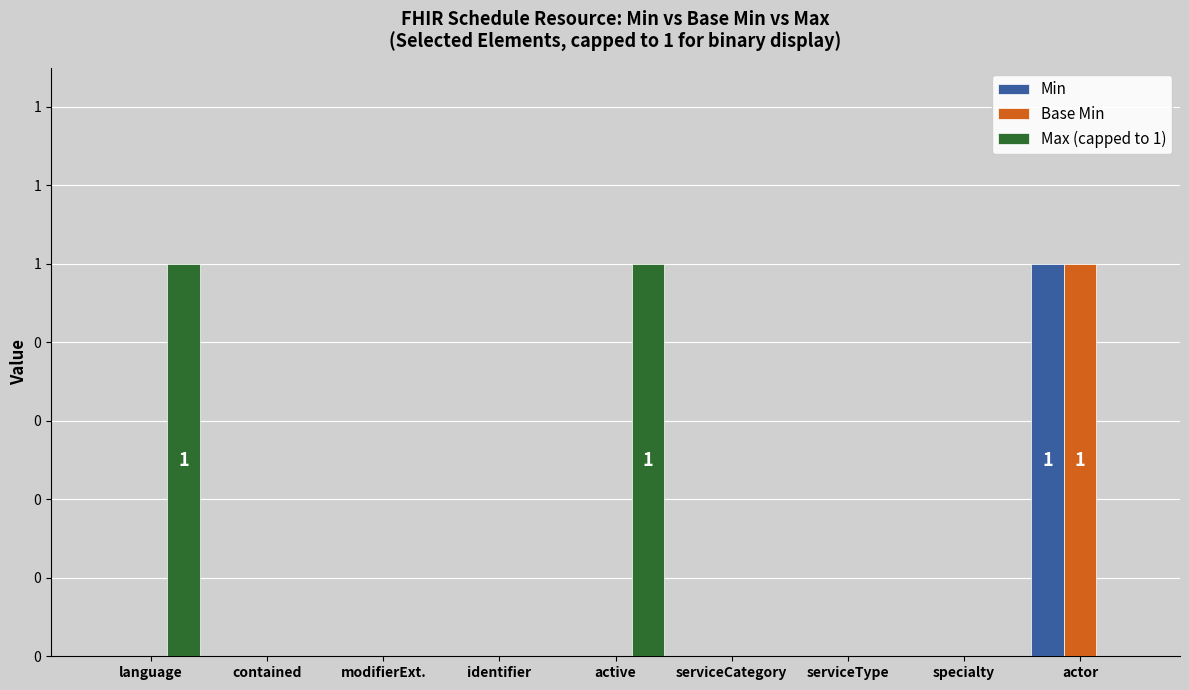

Which series changed the most between contained and specialty?

Min